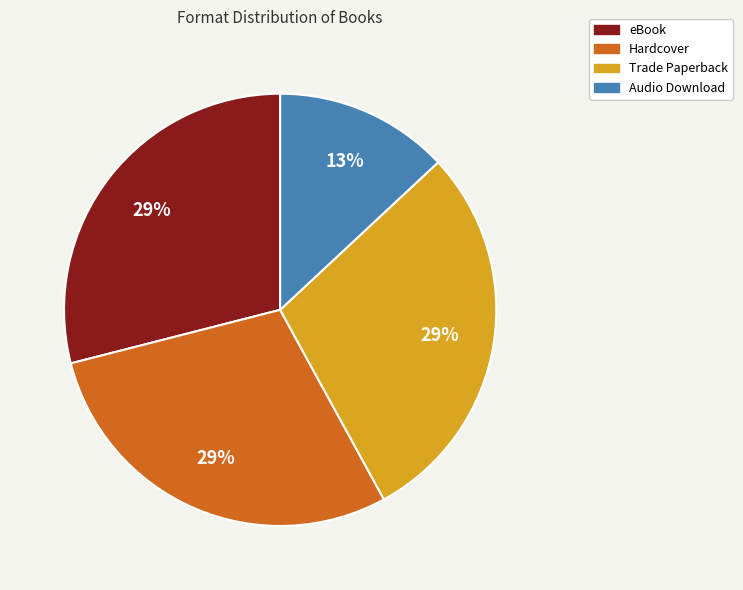

Is it true that Hardcover is 29% of the pie?

True